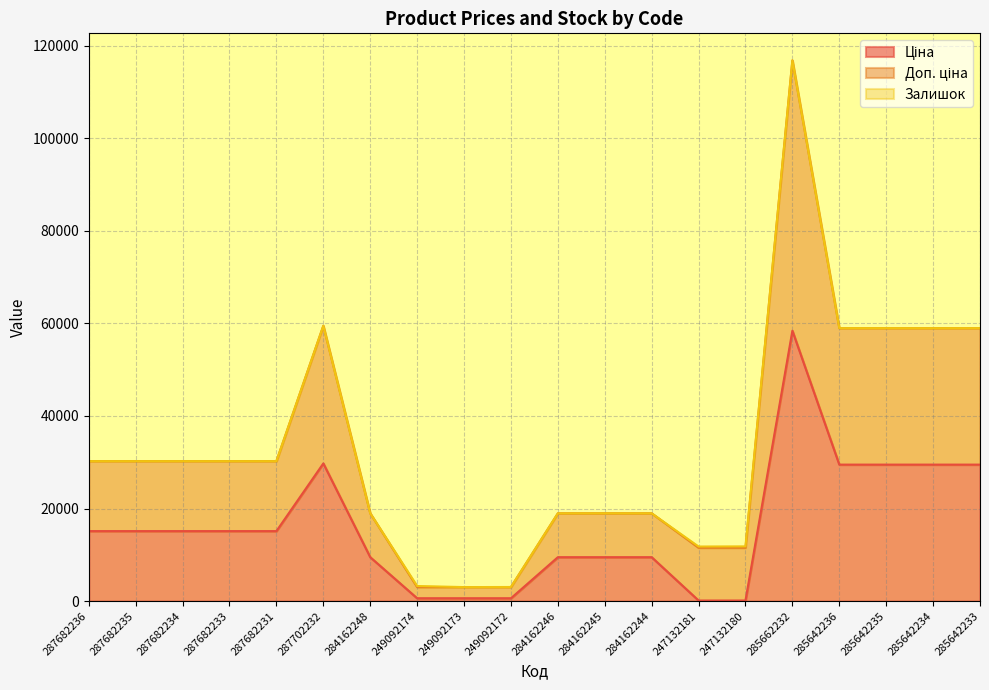

What is the total value across all series at 287682231?

30240.0